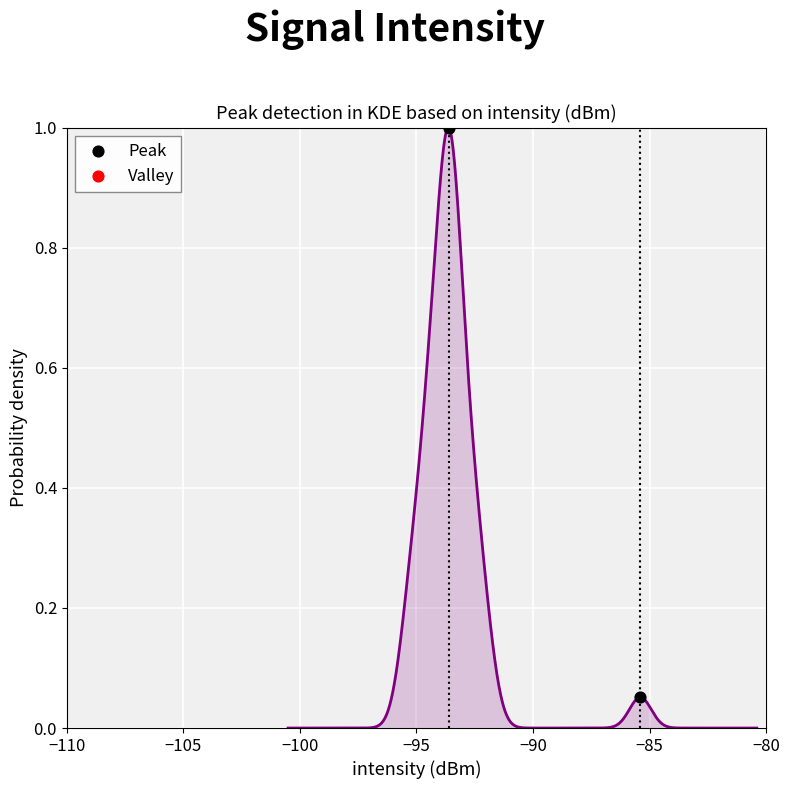

What is the range of Y values (max minus min)?

0.9